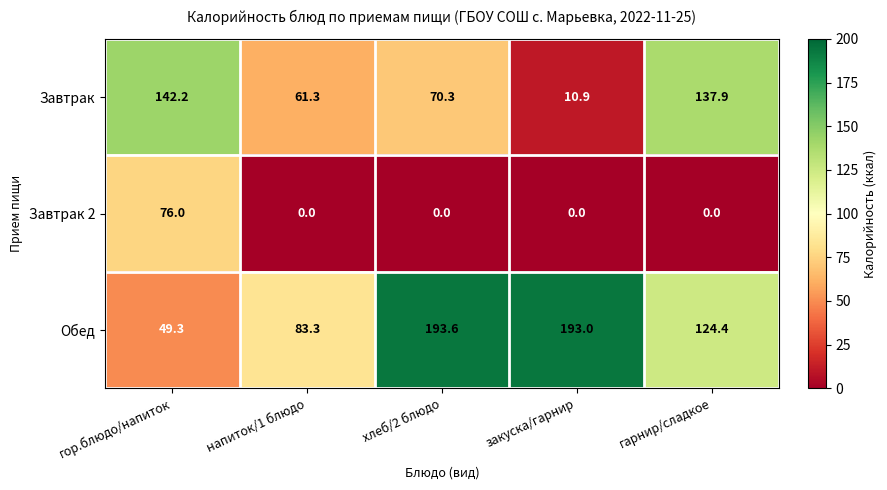

How many series are shown in this chart?

3